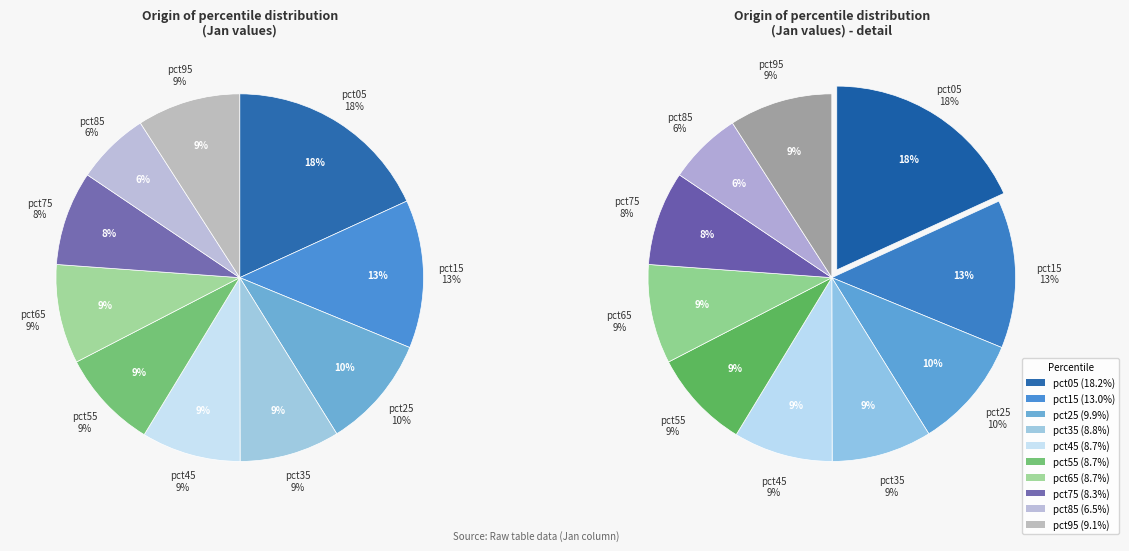

Is it true that pct95 is 9% of the pie?

True